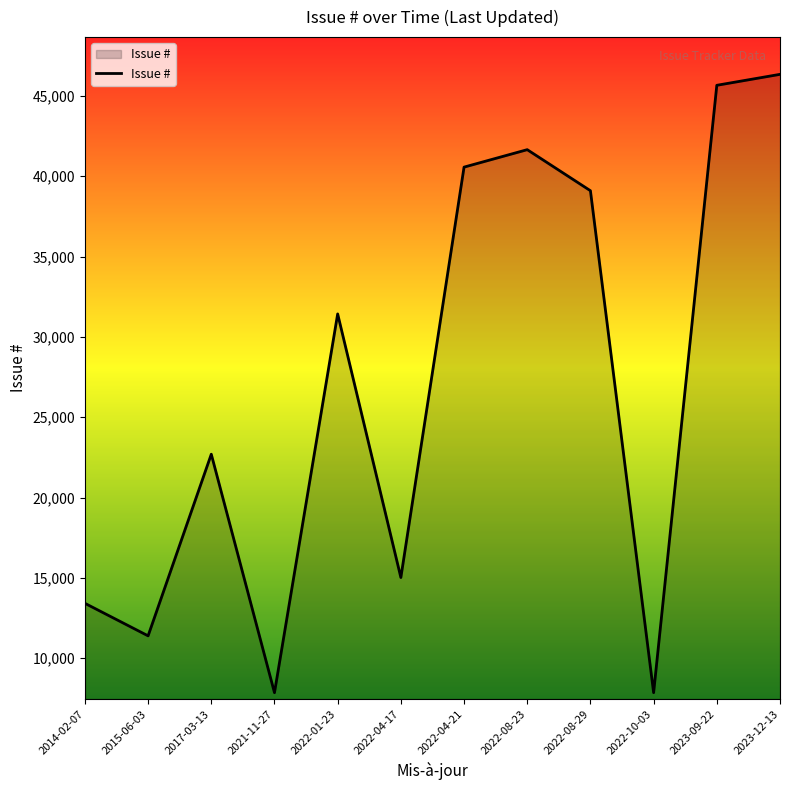

The value at 2022-04-21 is 18458. True or false?

False